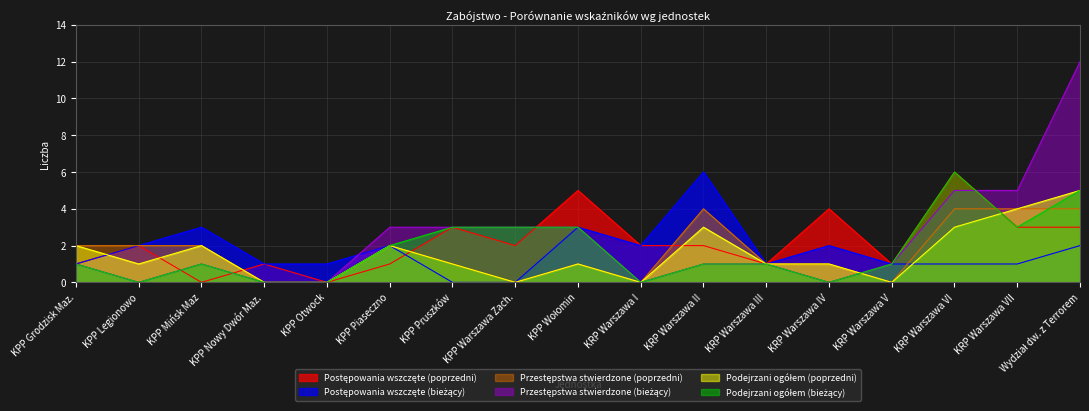

How many lines are shown in the chart?

6